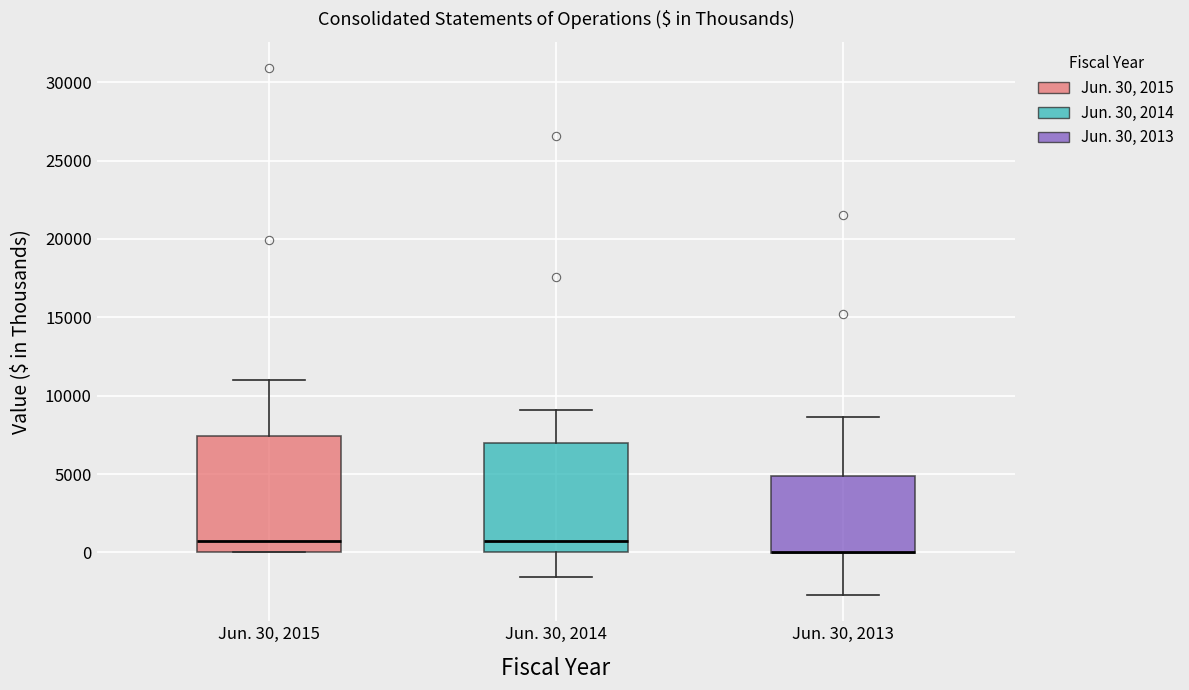

Where is the lower edge of the box for Jun. 30, 2015 on the y-axis? The values are not printed on the chart, so give them approximately, as read against the axis.

0